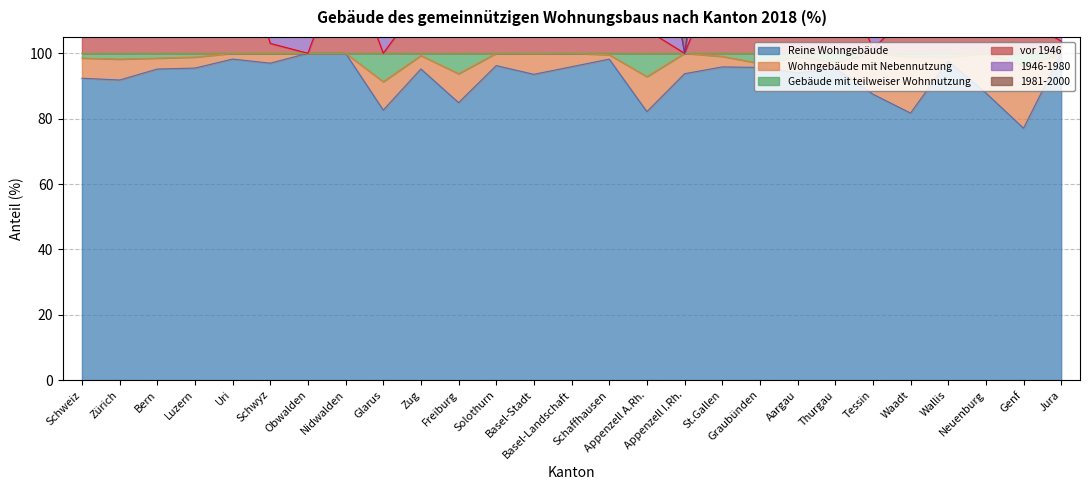

How many data points in vor 1946 are above 112?

14